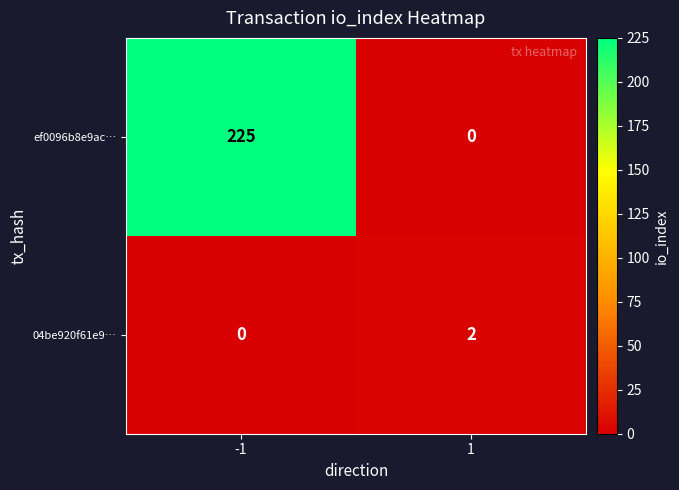

List the series in order of their peak value, lowest first.

04be920f61e9…, ef0096b8e9ac…